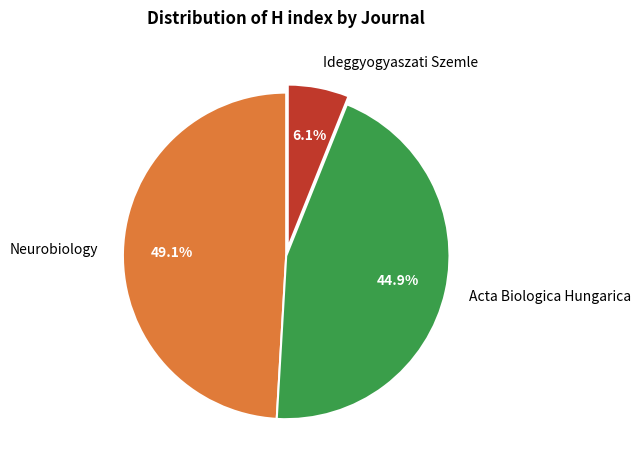

Count the number of slices in the pie.

3